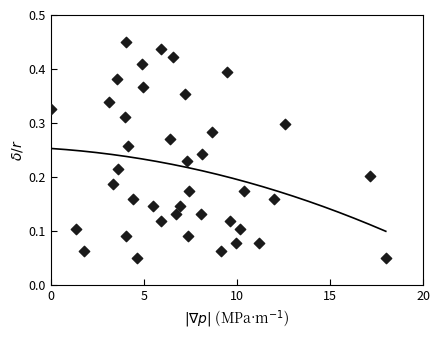

What is the range of X values (max minus min)?

18.0